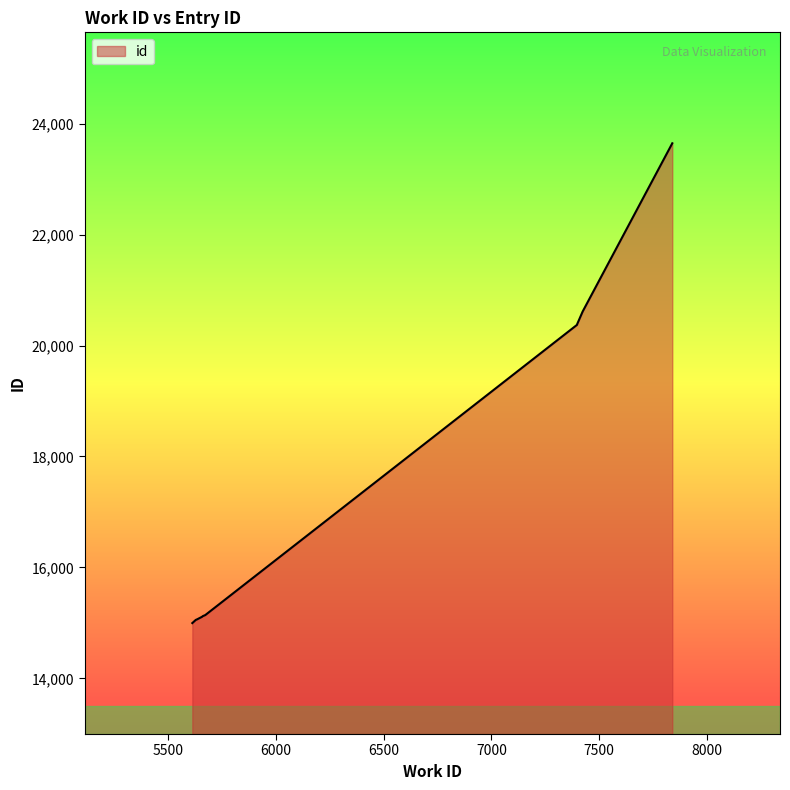

True or false: the data shows 23646 at 7840.

True